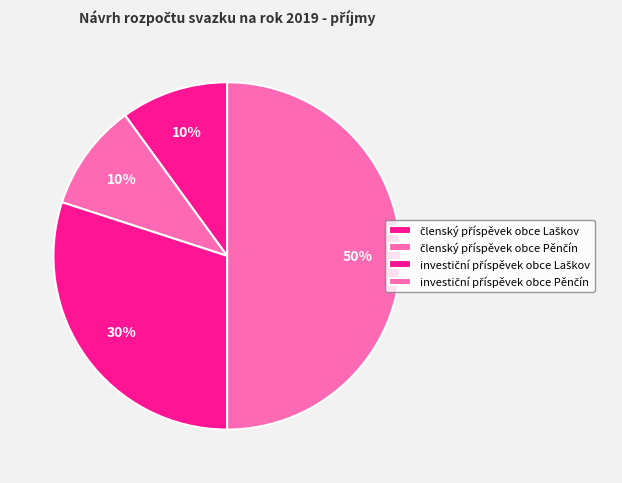

Is the sum of investiční příspěvek obce Laškov and investiční příspěvek obce Pěnčín greater than half?

Yes